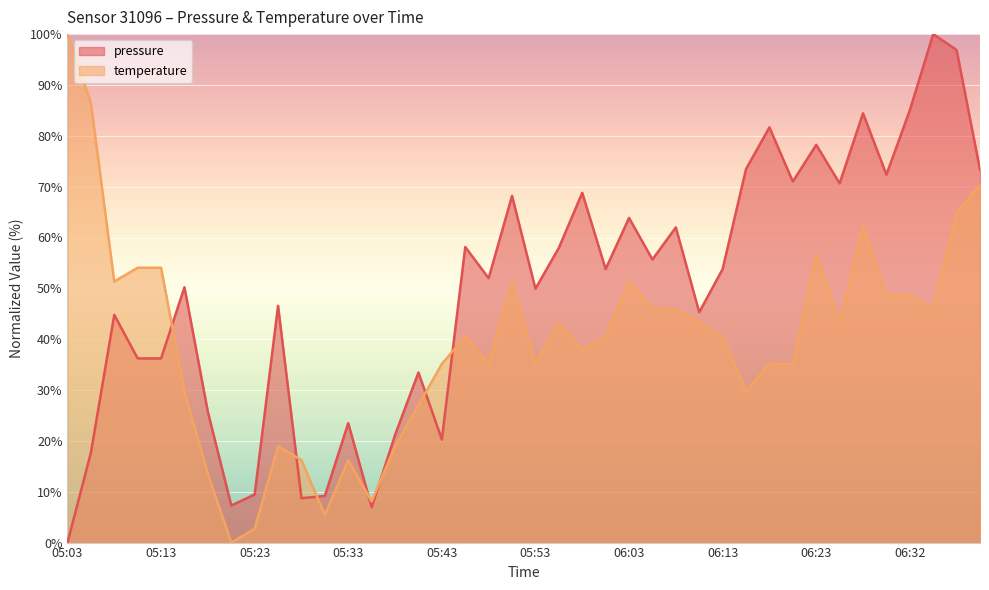

Count the number of data series in this chart.

2